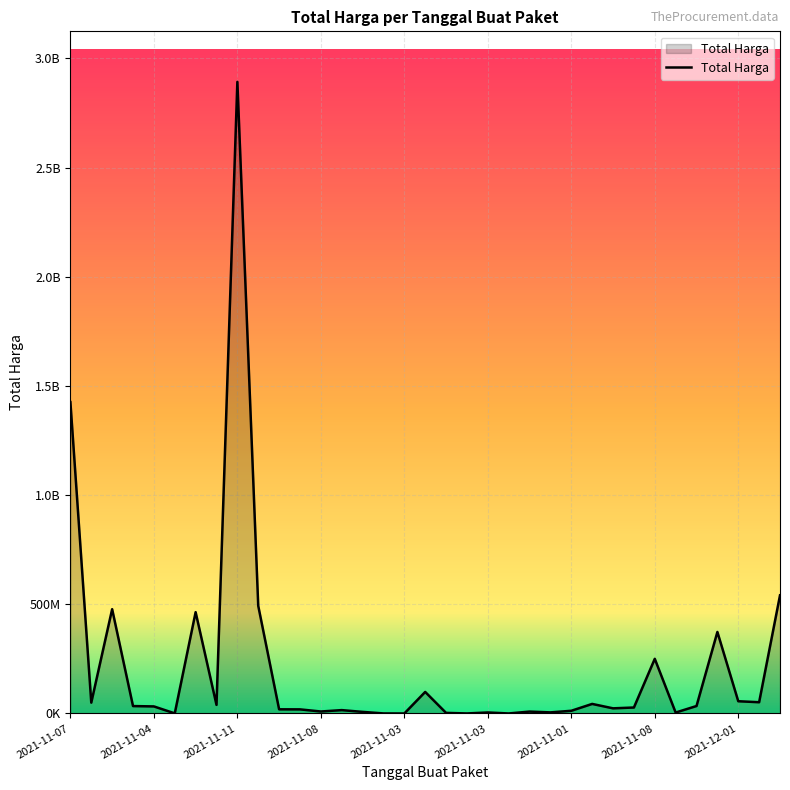

What is the label of the 29th point from the right?

2021-11-05